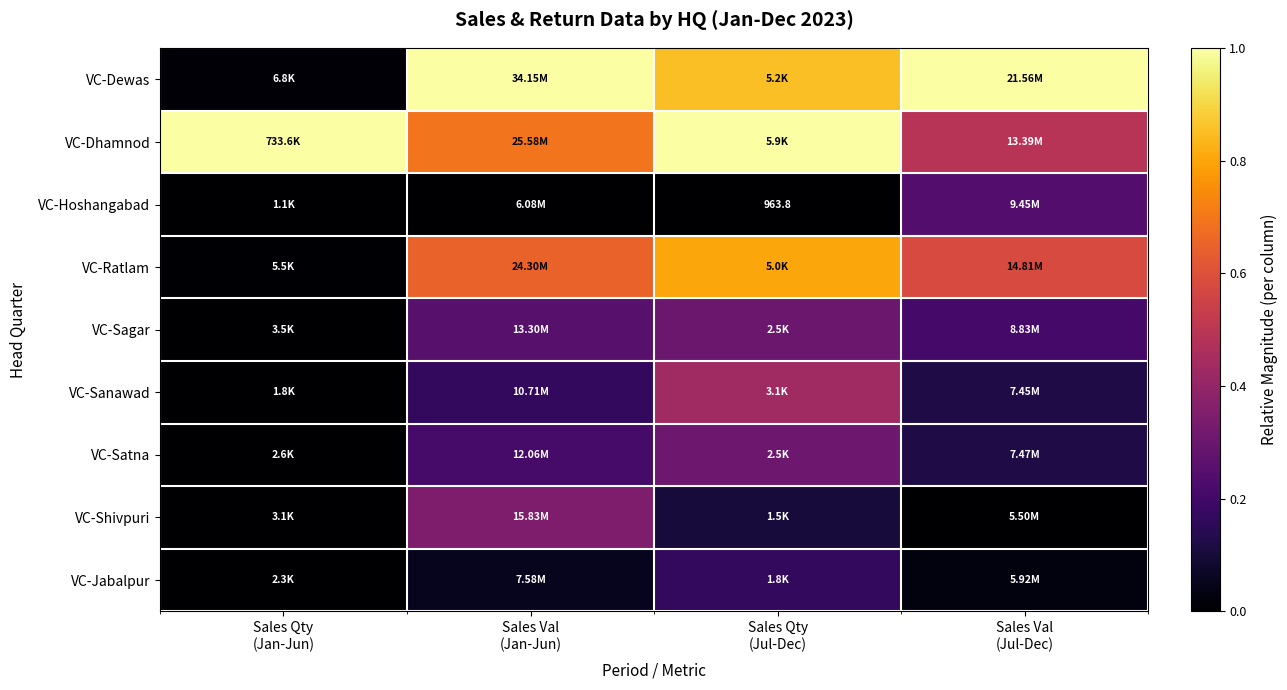

Rank the series at Sales Val (Jul-Dec) from highest to lowest value.

VC-Dewas, VC-Ratlam, VC-Dhamnod, VC-Hoshangabad, VC-Sagar, VC-Satna, VC-Sanawad, VC-Jabalpur, VC-Shivpuri